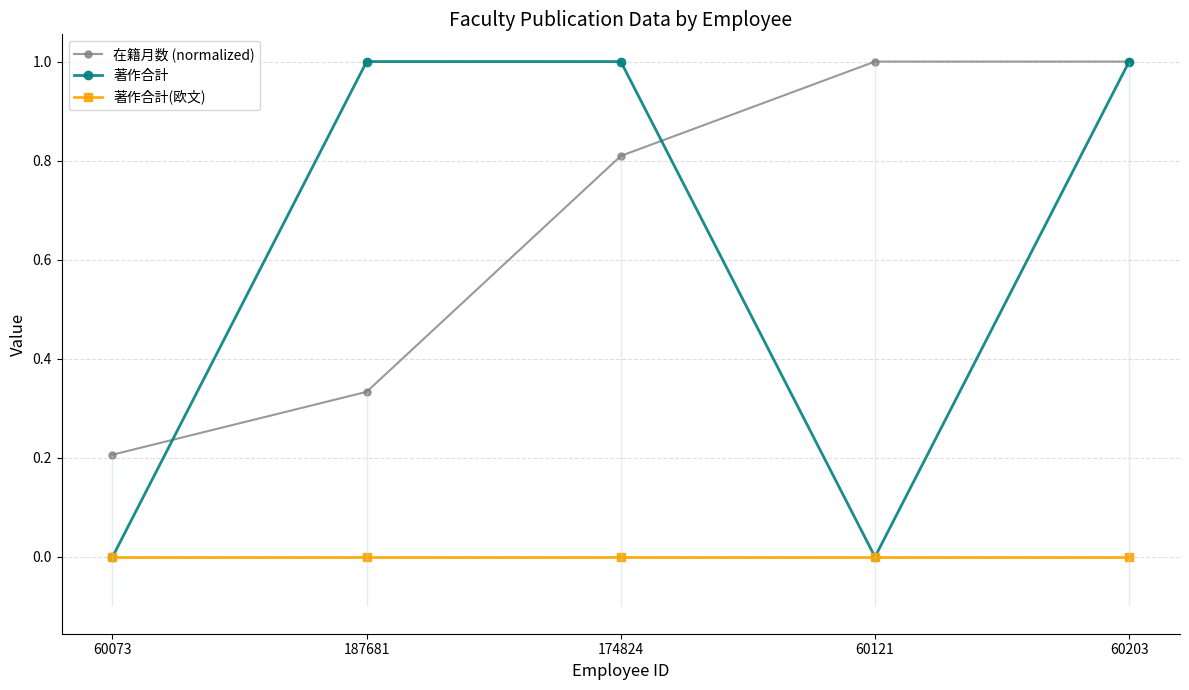

How many 在籍月数 (normalized) values are between 0 and 1?

5